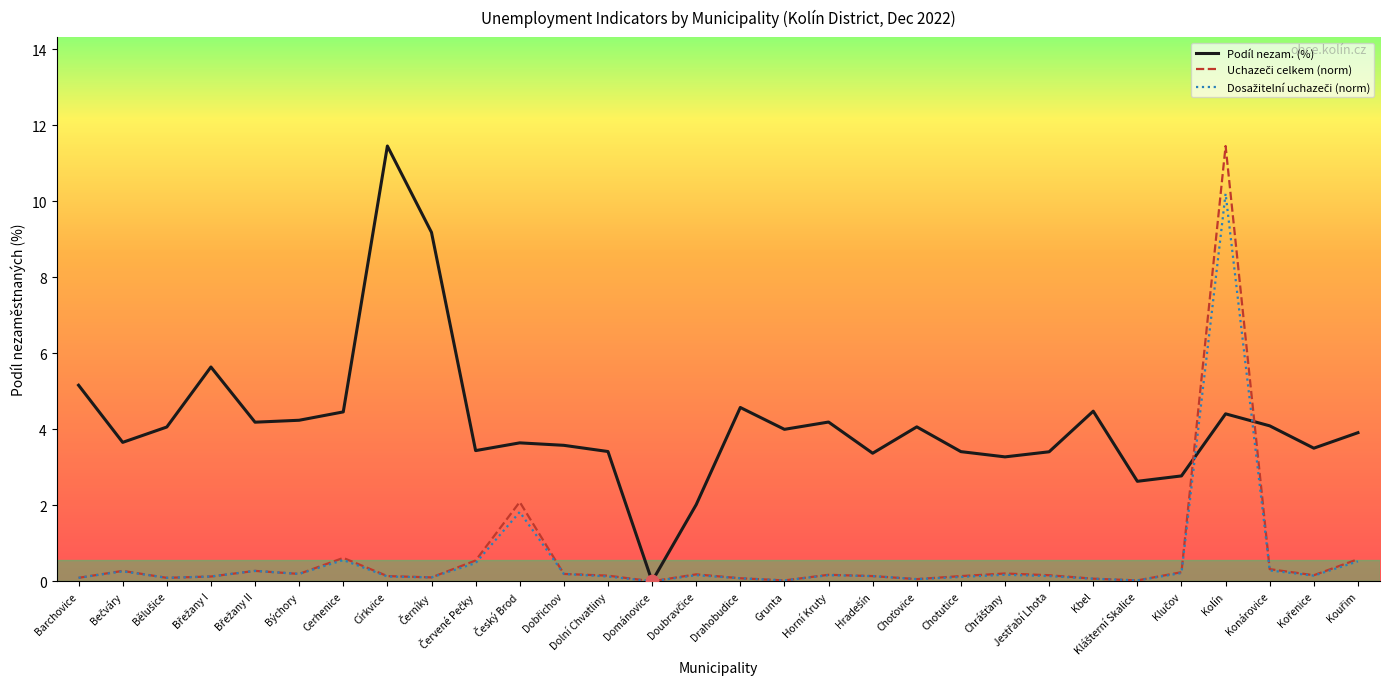

At which category is the sum across all series the highest?

Kolín